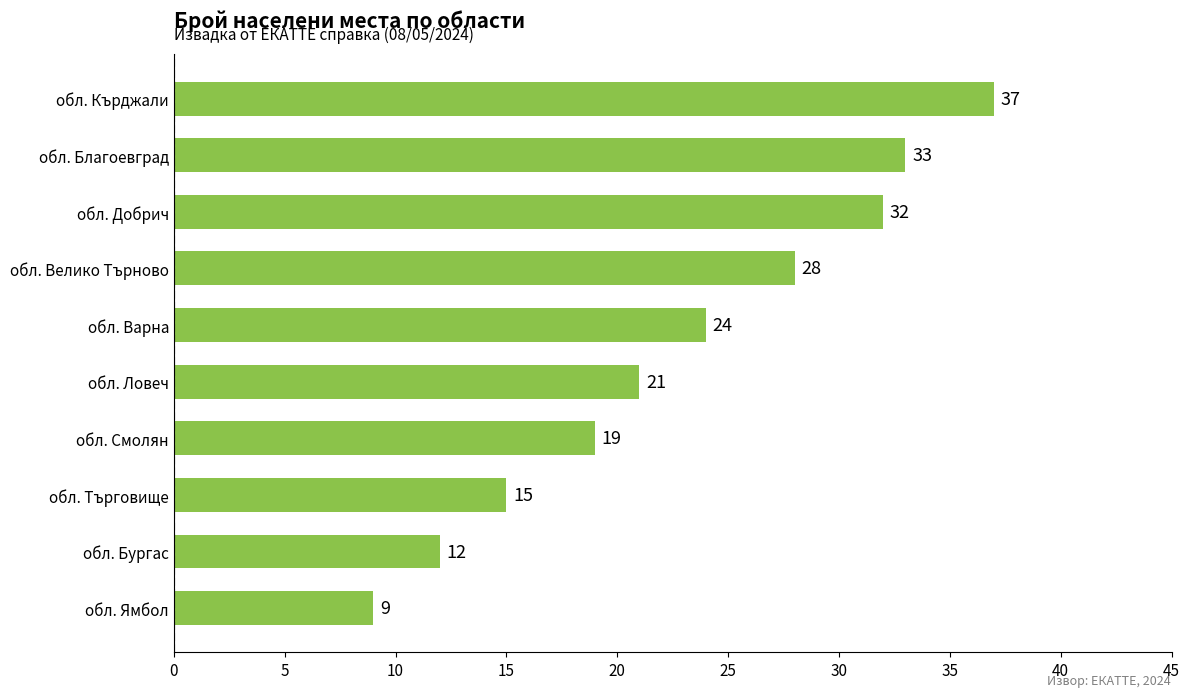

True or false: the data shows 6 at обл. Ловеч.

False